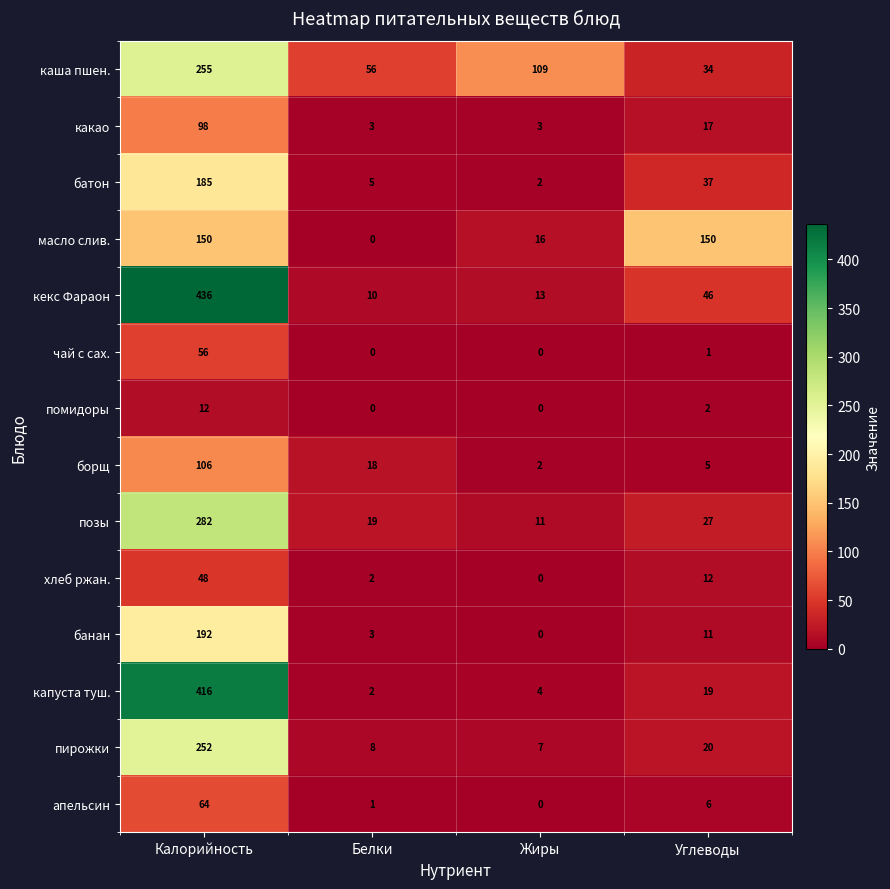

List the labels in order of каша пшен. value, largest first.

Калорийность, Жиры, Белки, Углеводы